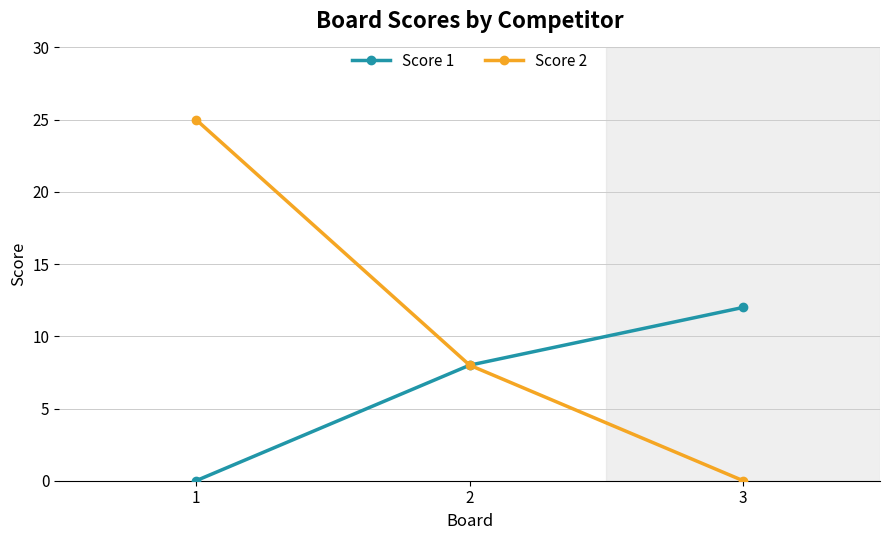

Which category has the lowest value in the Score 2 series?

3